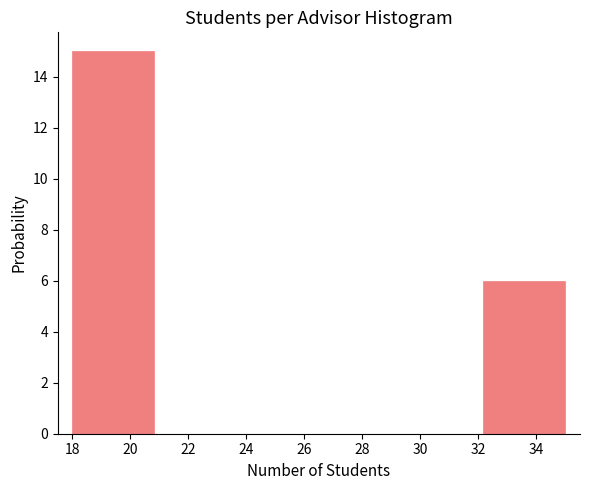

How tall is the bar that spans 18.0 to 20.8 on the x-axis? Neither the bar edges nor the heights are printed on the chart, so give them approximately, as read against the axes.

15